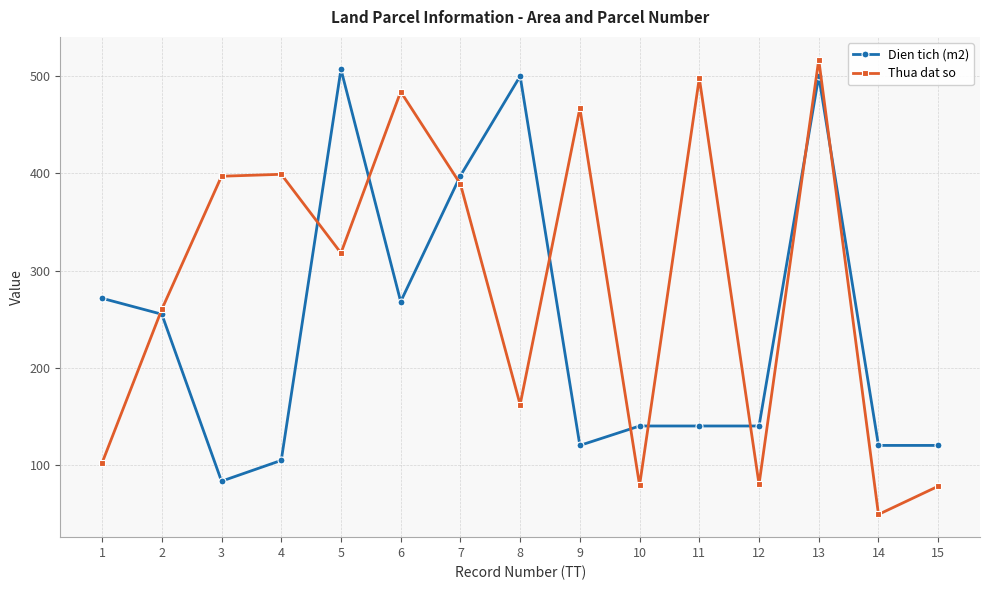

Is the value of Thua dat so at 2 greater than the value of Dien tich (m2) at 8?

No